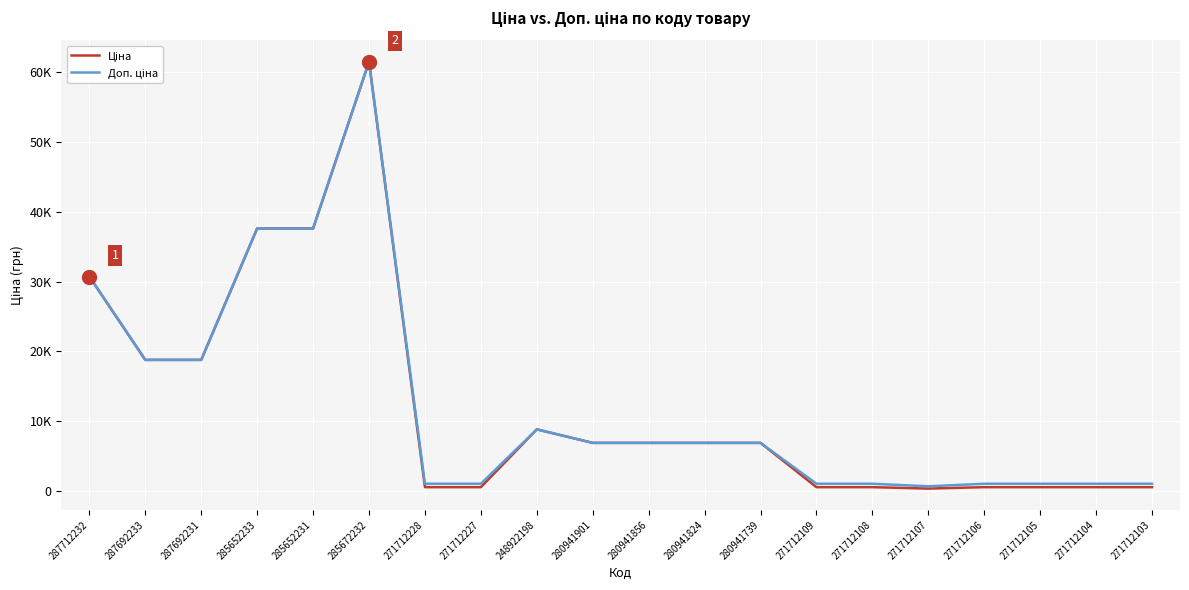

Is this an area chart (filled region under the line)?

No